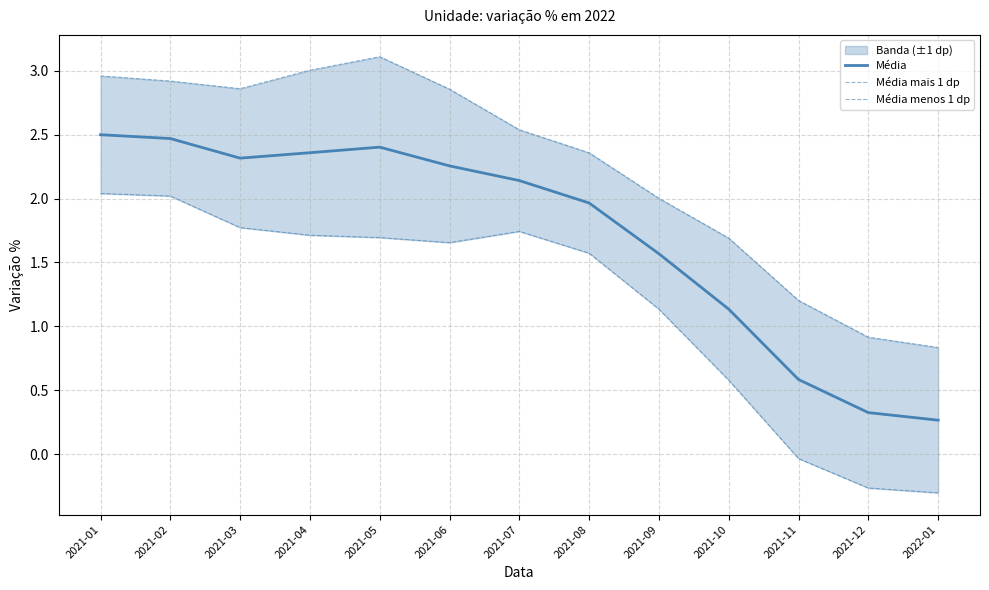

What is the average value of the Média series?

1.7